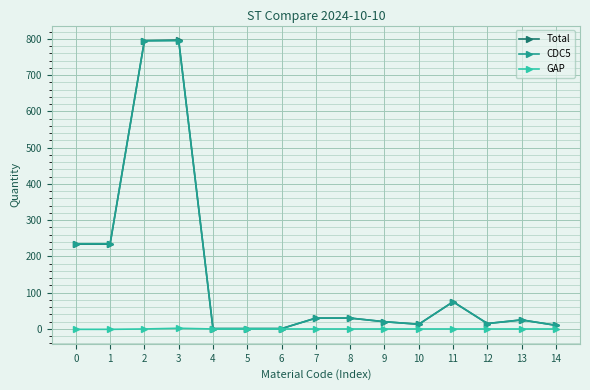

Which series has the largest range (max minus min)?

Total